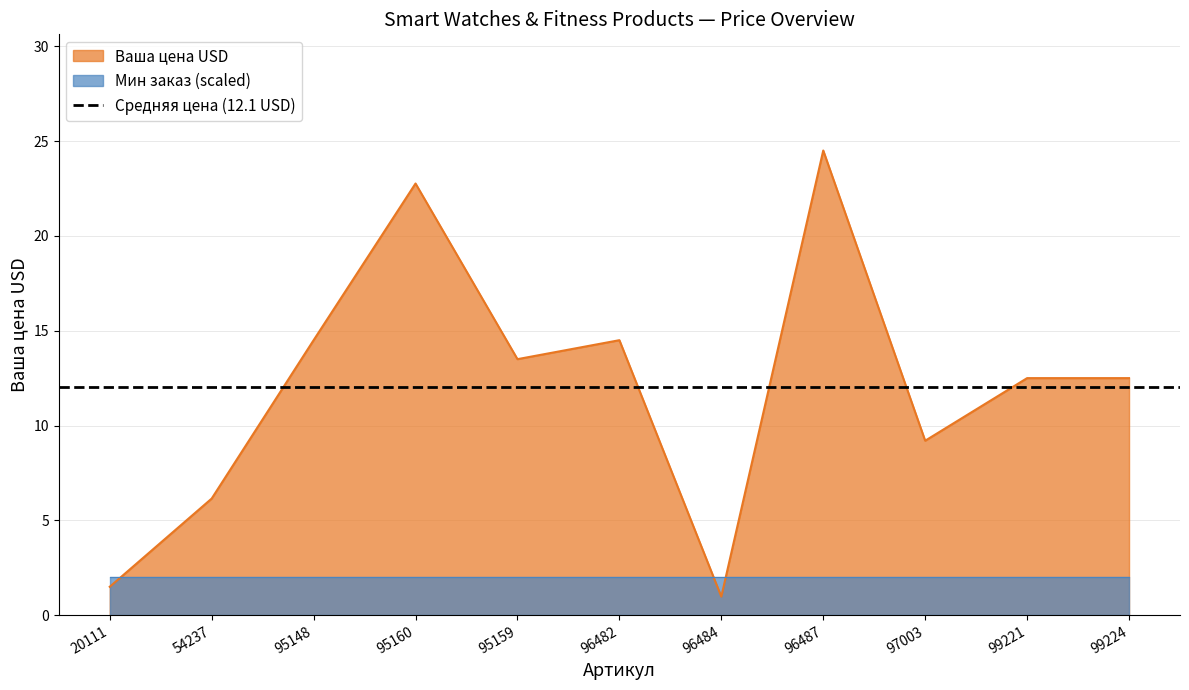

What is the change in value from 54237 to 96482?

+8.3